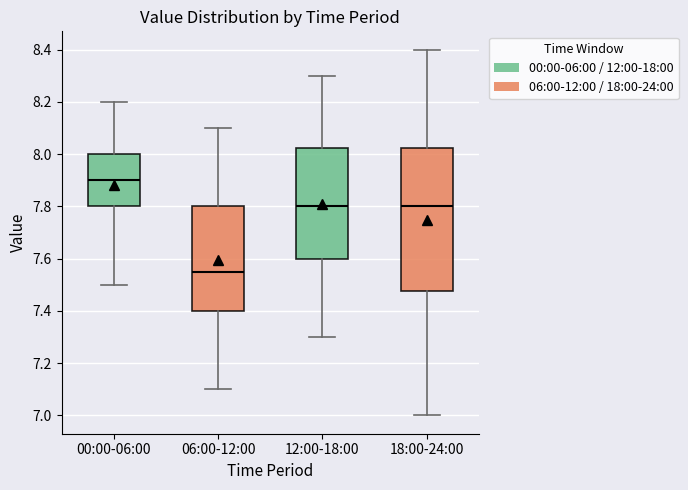

Where is the upper edge of the box for 00:00-06:00 on the y-axis? The values are not printed on the chart, so give them approximately, as read against the axis.

8.00